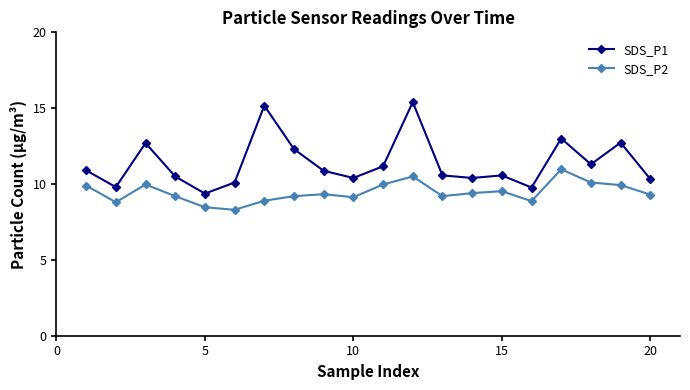

Which series has the largest total across all categories?

SDS_P1